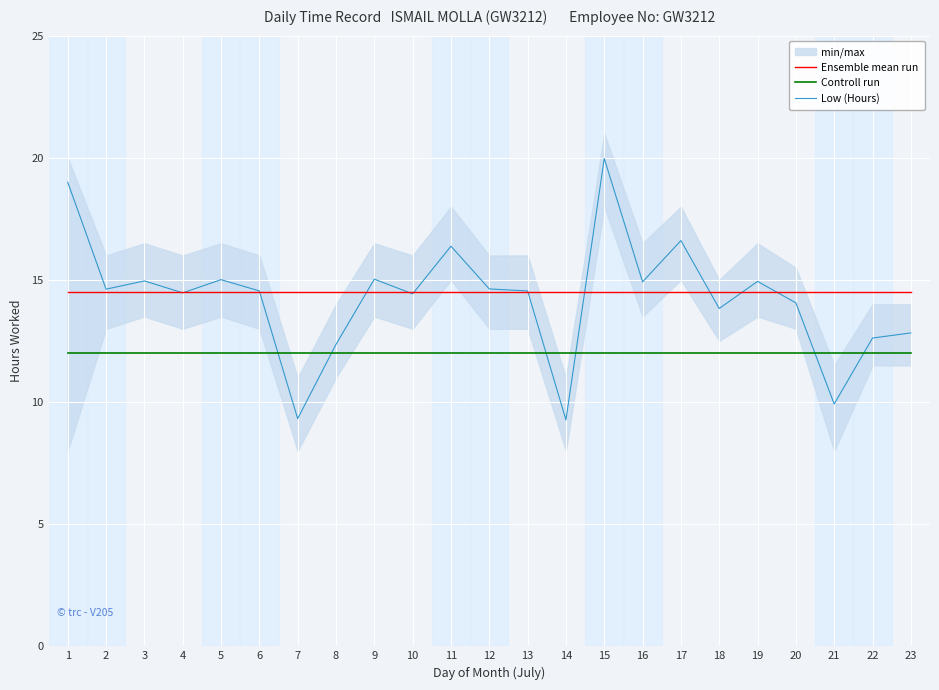

The Controll run series shows 12.0 at 13. True or false?

True